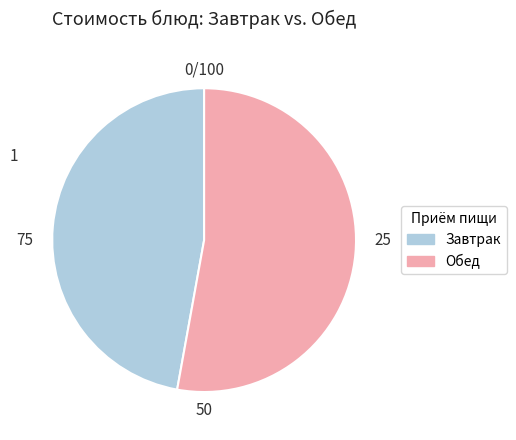

Which category has the biggest portion of the pie?

Обед